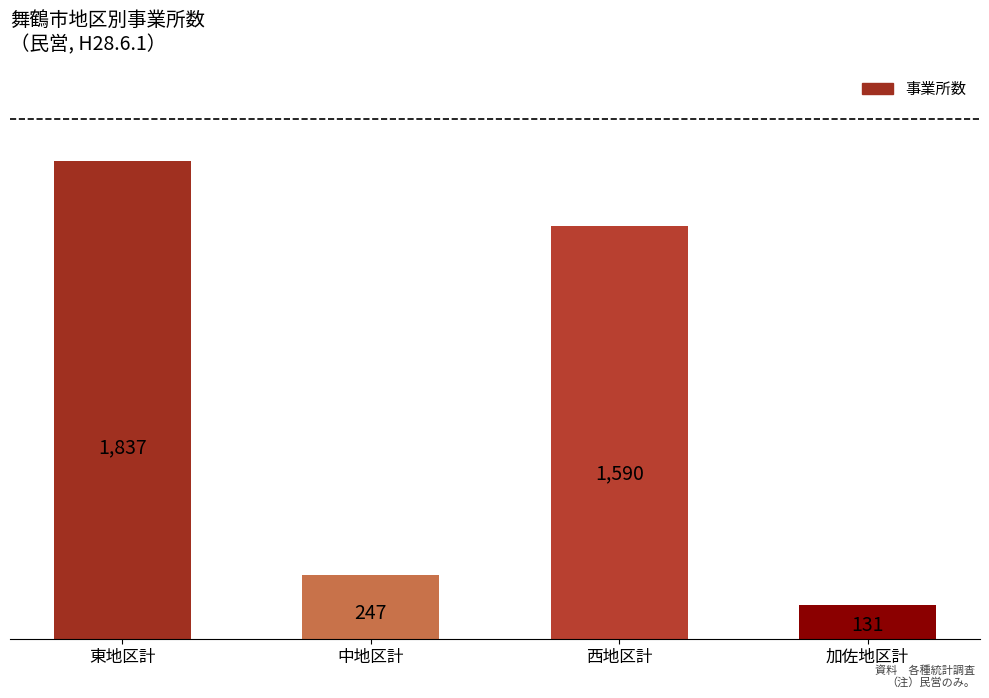

What is the value of the 1st bar from the left?

1837